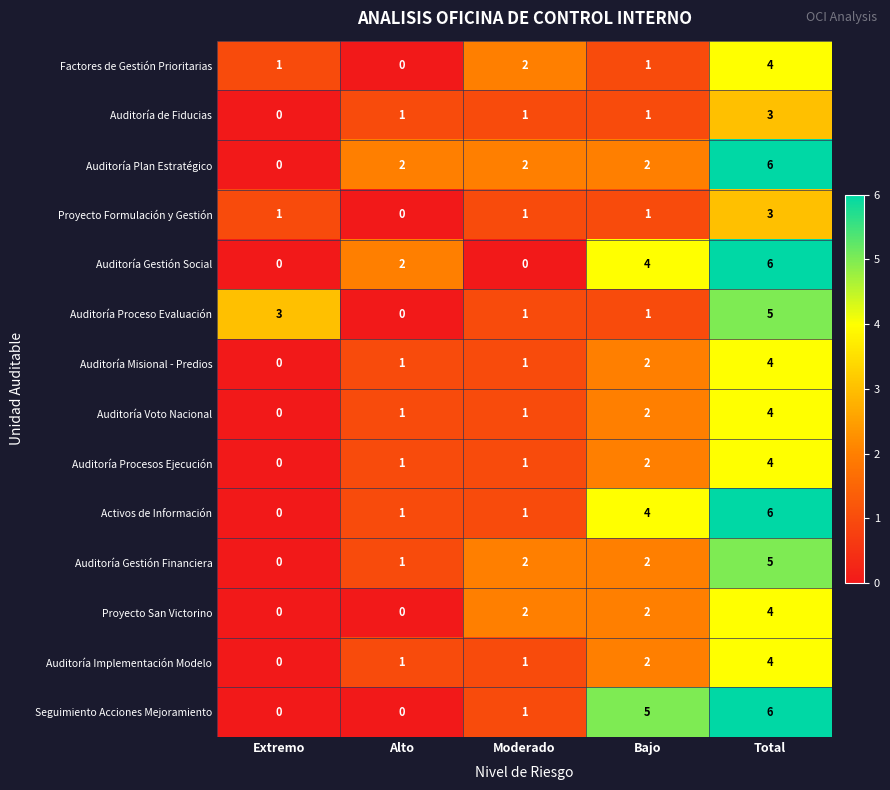

How many Factores de Gestión Prioritarias values are between 1 and 2?

3